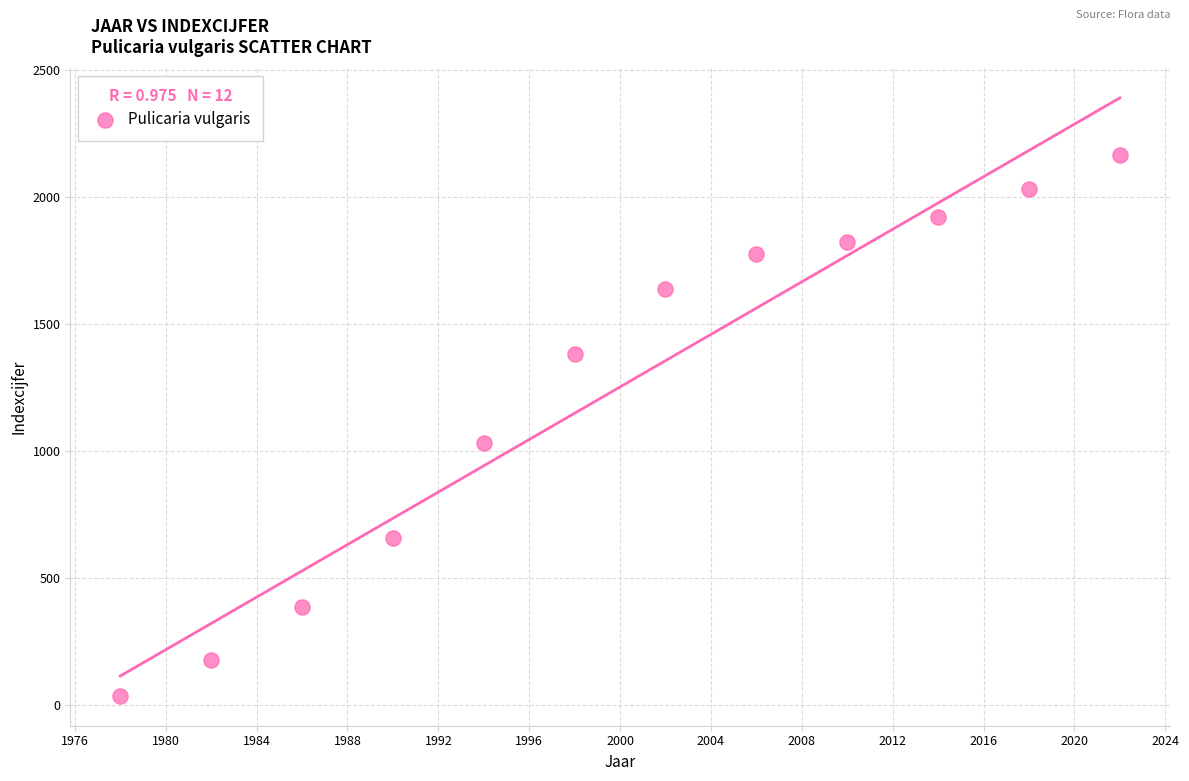

What Y value in the scatter plot is closest to 1101?

1031